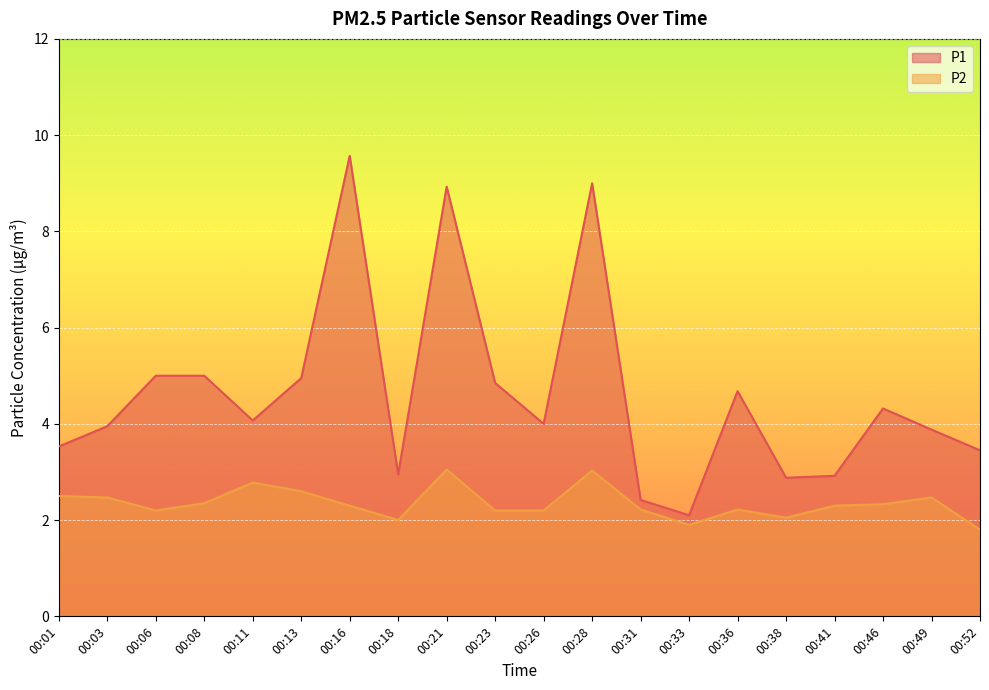

Is it true that P2 equals 1.3 at 00:11?

False